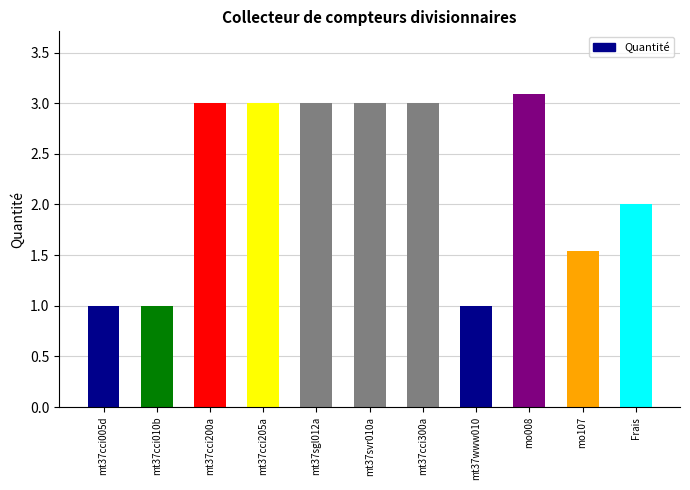

Between mt37sgl012a and mo008, which is larger?

mo008